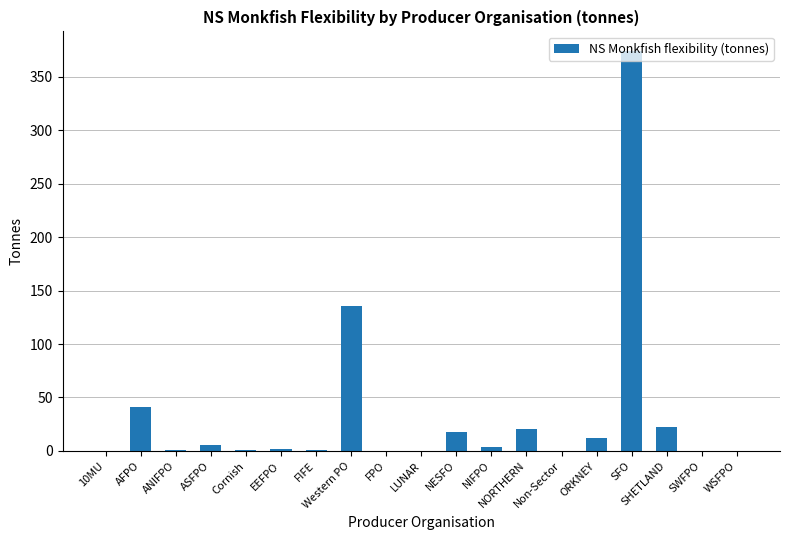

What is the change in value from LUNAR to SFO?

+373.5